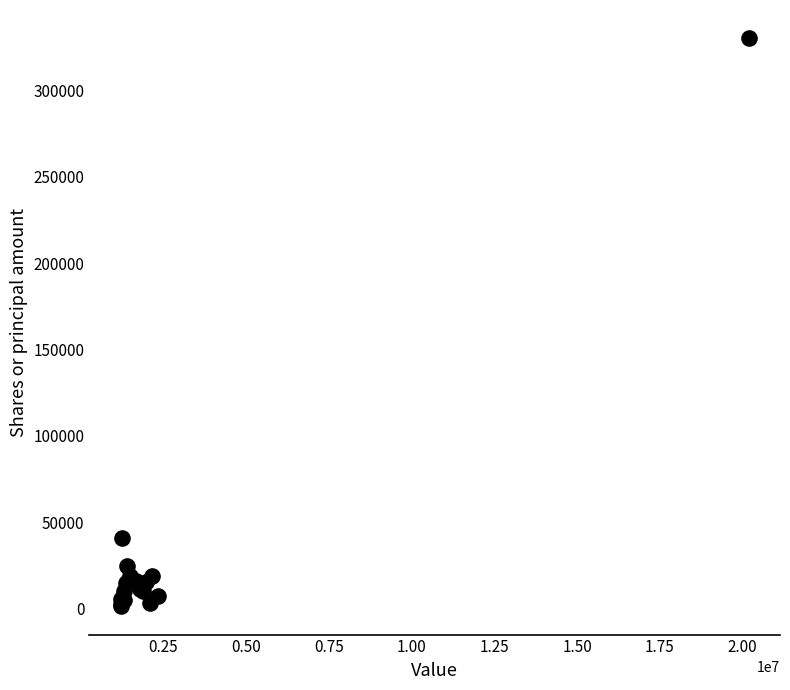

What Y value in the scatter plot is closest to 165711?

40948